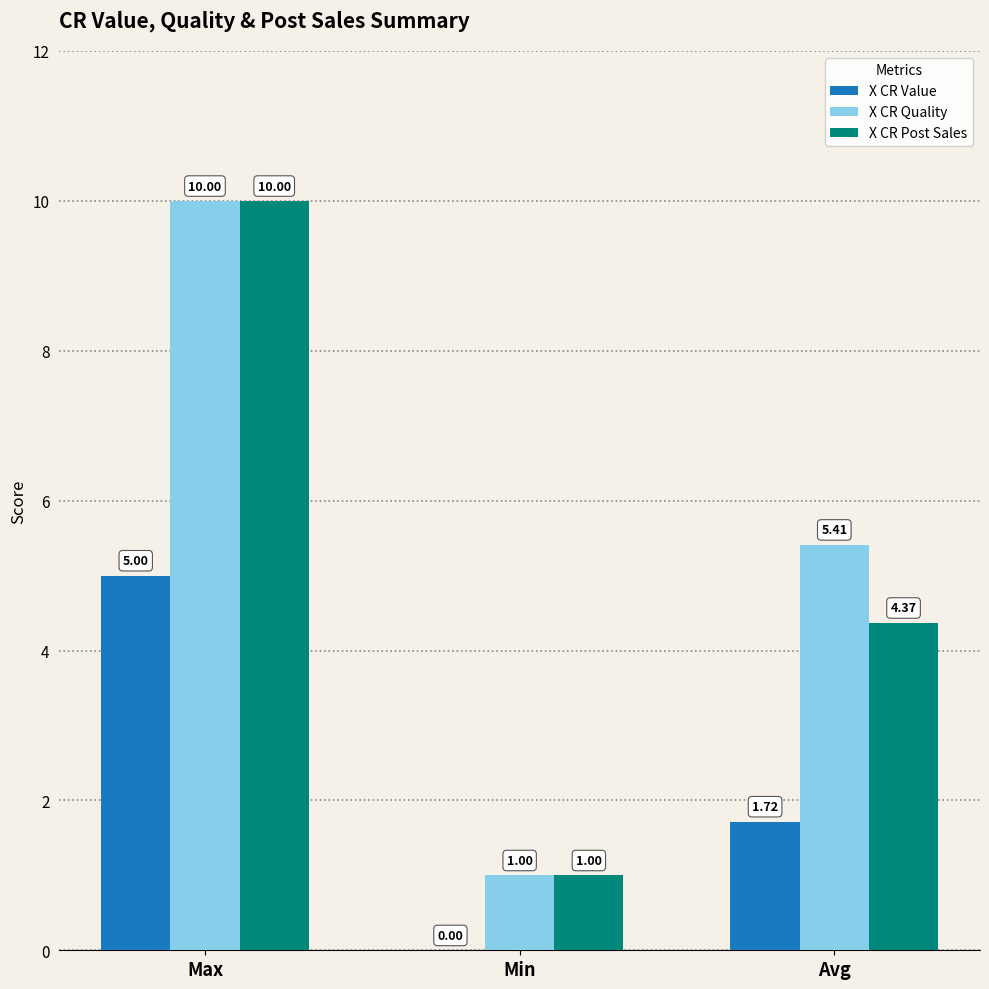

What is the difference between the X CR Quality values at Max and Avg?

4.6